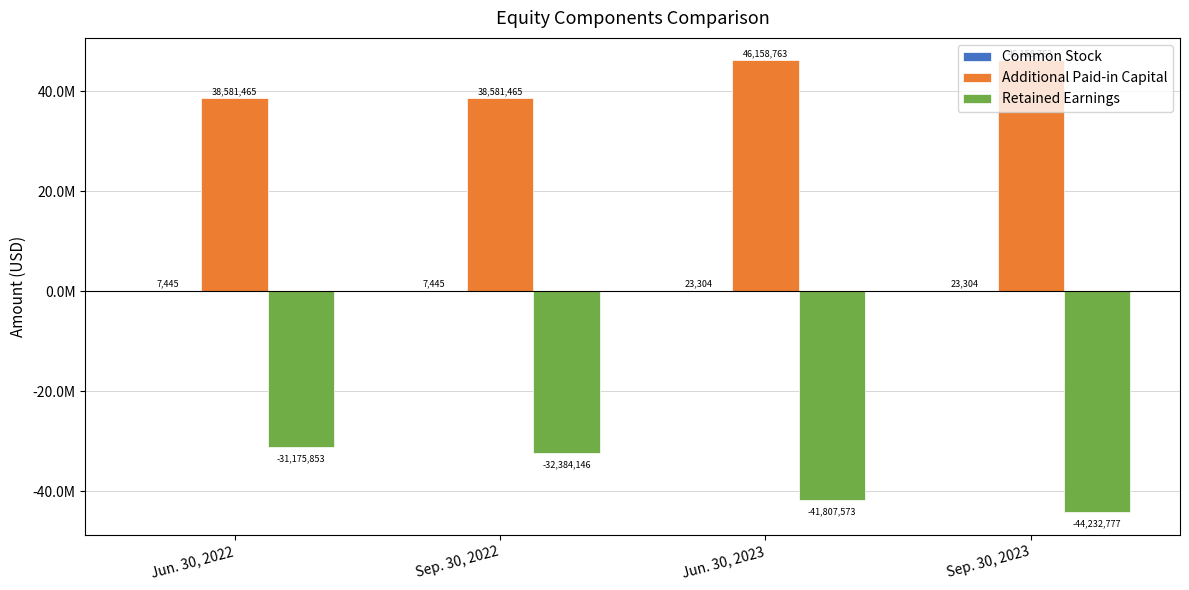

Are the bars horizontal?

No